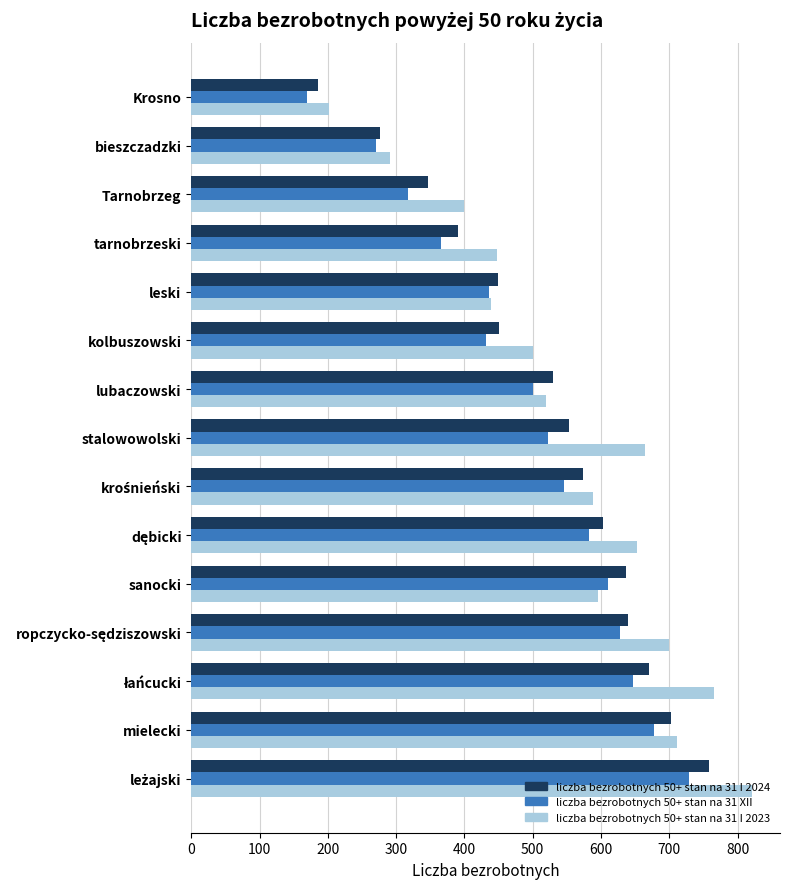

What is the difference between the second highest and second lowest values in the liczba bezrobotnych 50+ stan na 31 XII series?

408